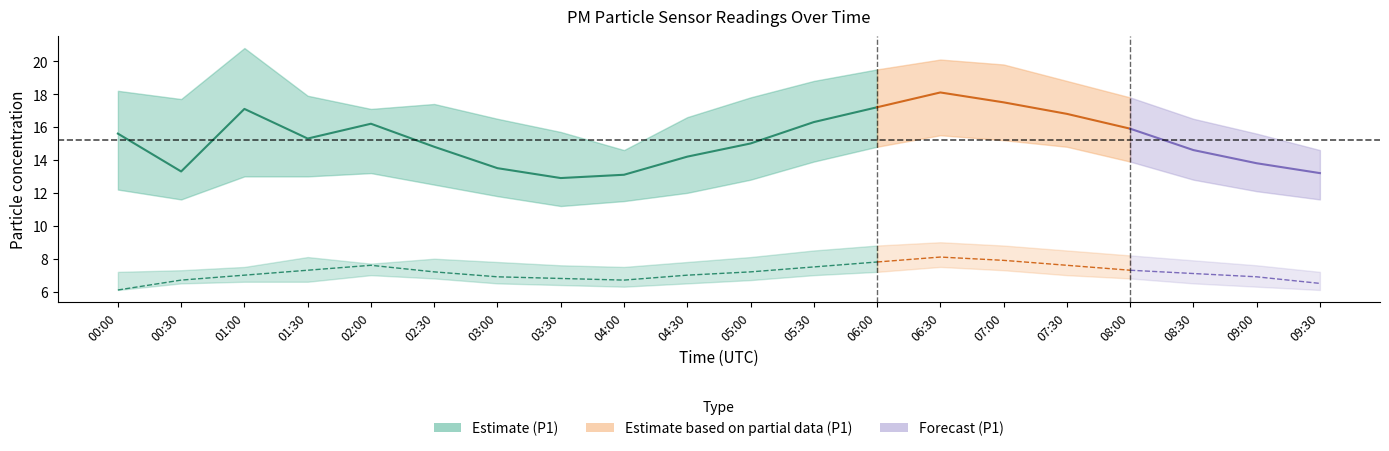

At which label does P1_lower first exceed 12?

00:00